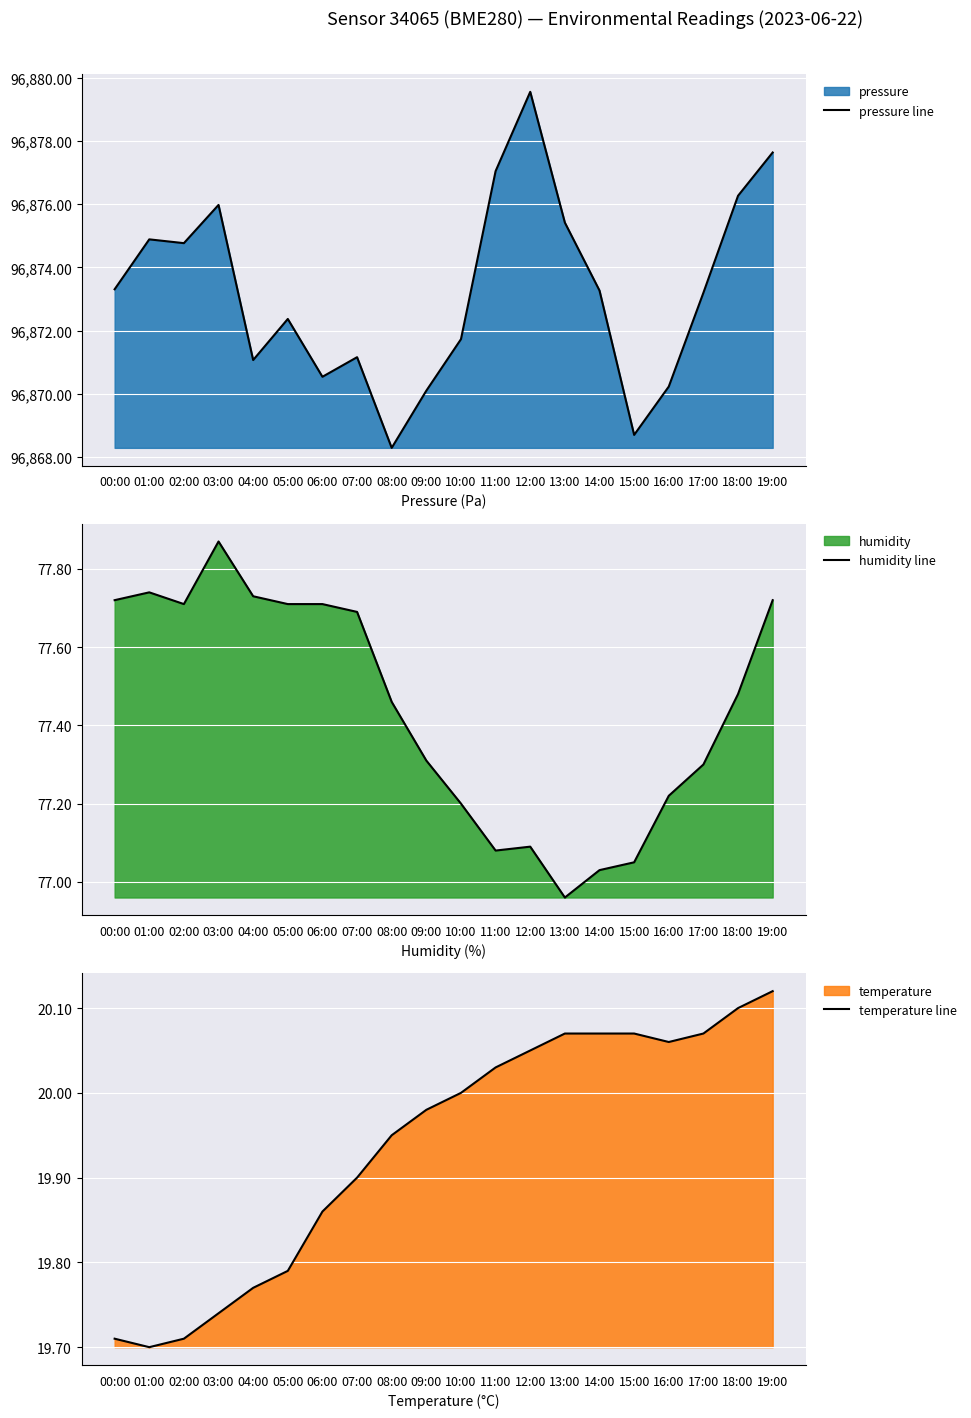

What is the difference between the pressure line values at 19:00 and 10:00?

5.9